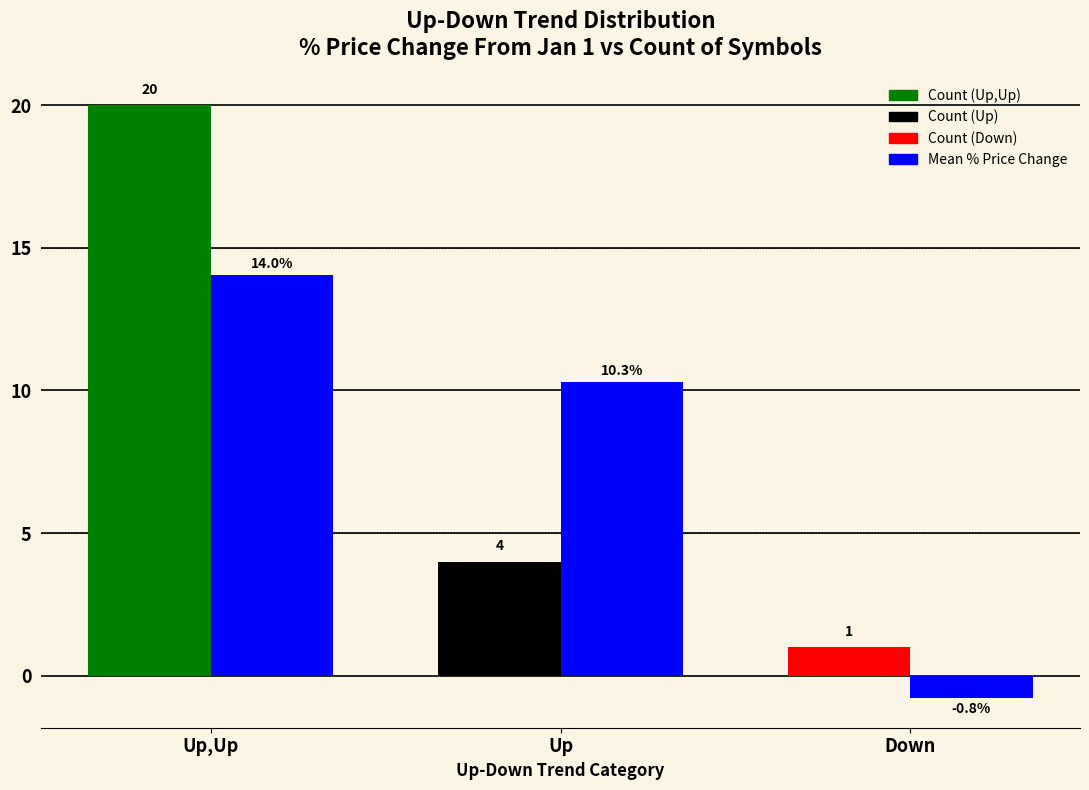

At which category is the sum across all series the highest?

Up,Up